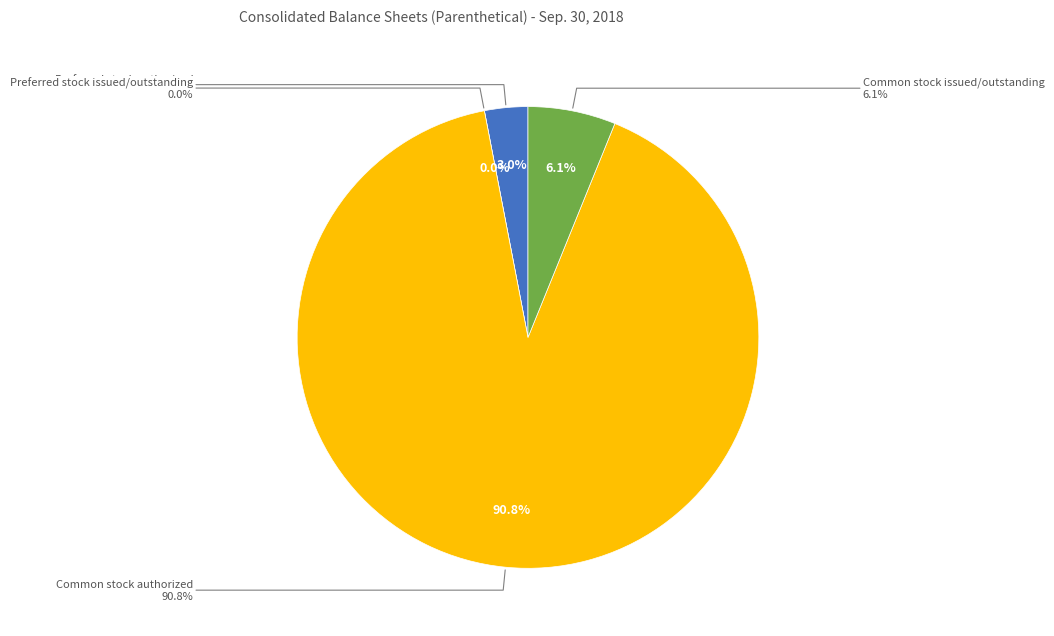

Do Common stock authorized and Preferred stock issued/outstanding together represent more than half of the pie?

Yes